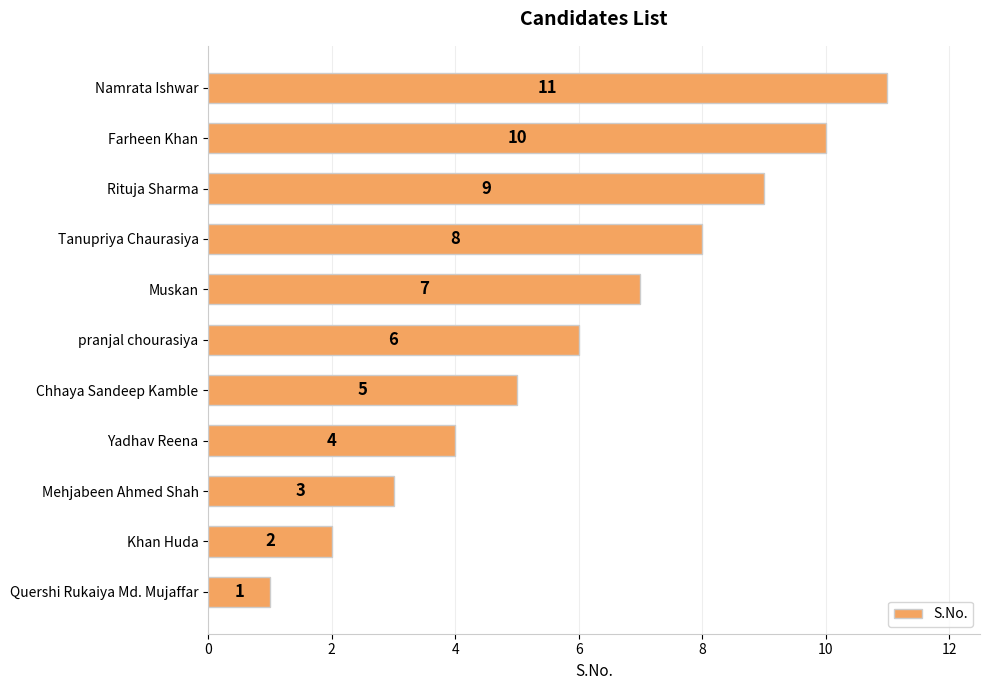

List the labels in order of value, smallest first.

Quershi Rukaiya Md. Mujaffar, Khan Huda, Mehjabeen Ahmed Shah, Yadhav Reena, Chhaya Sandeep Kamble, pranjal chourasiya, Muskan, Tanupriya Chaurasiya, Rituja Sharma, Farheen Khan, Namrata Ishwar